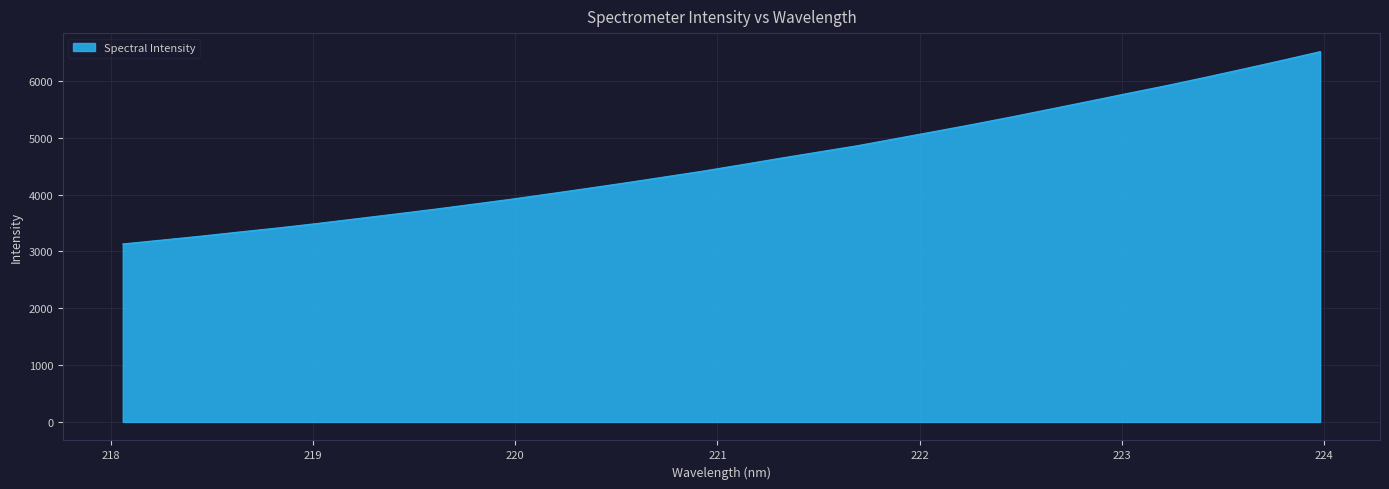

What is the minimum value shown in the chart?

3132.8